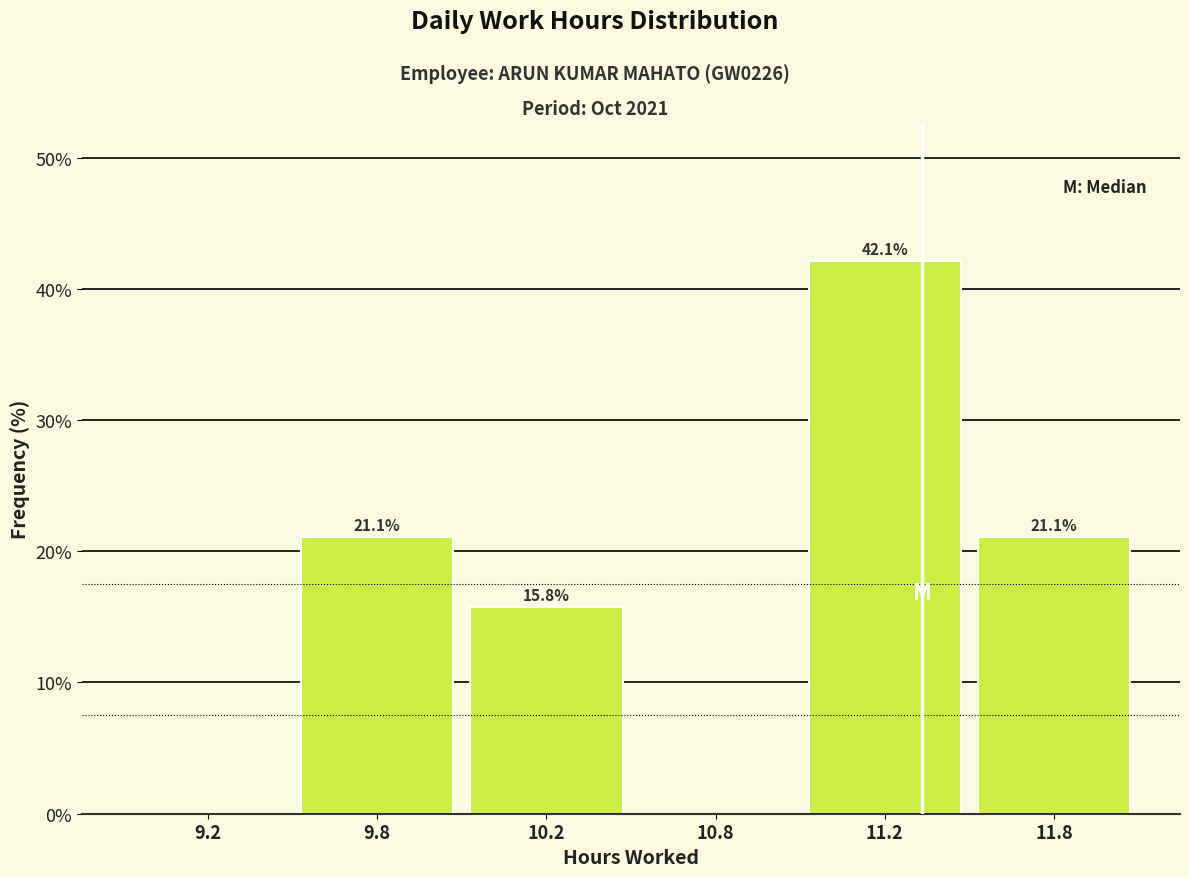

Reading right to left, transcribe all the data shown in this chart.

11.8=21.1	11.2=42.1	10.8=0.0	10.2=15.8	9.8=21.1	9.2=0.0